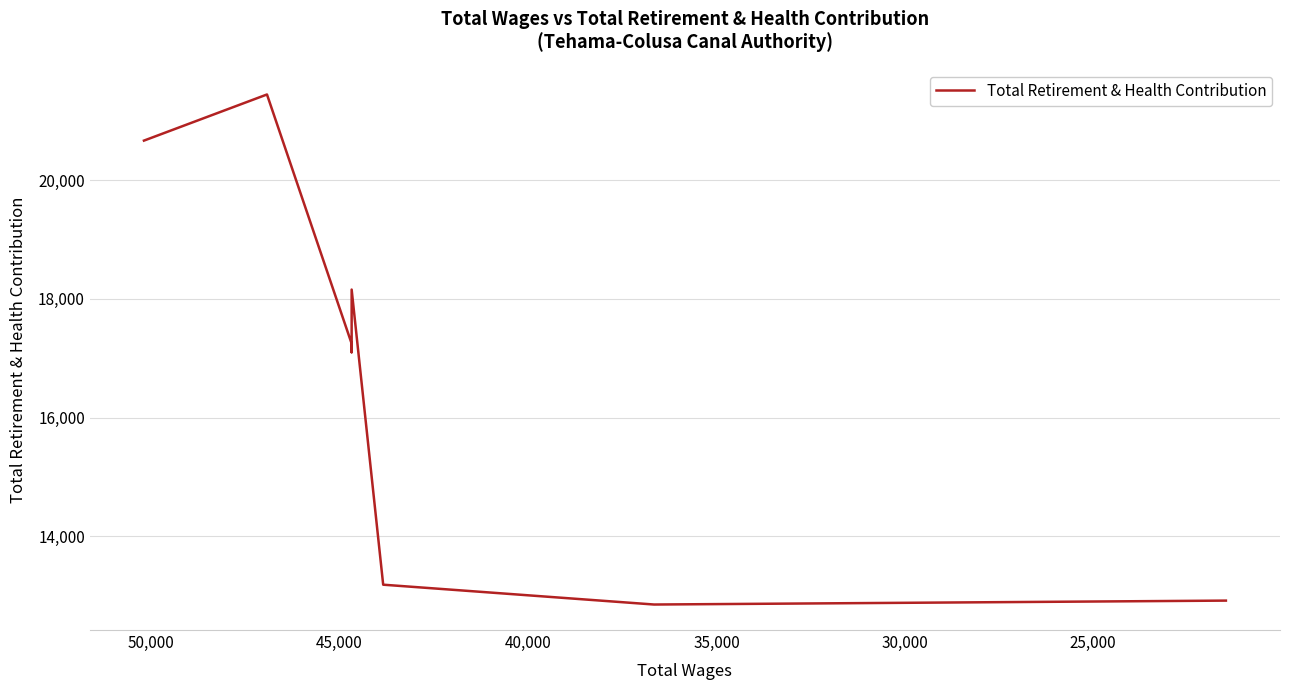

Reading right to left, list all the values displayed in this chart.

12918	12852	13186	18157	17101	17246	21443	20666